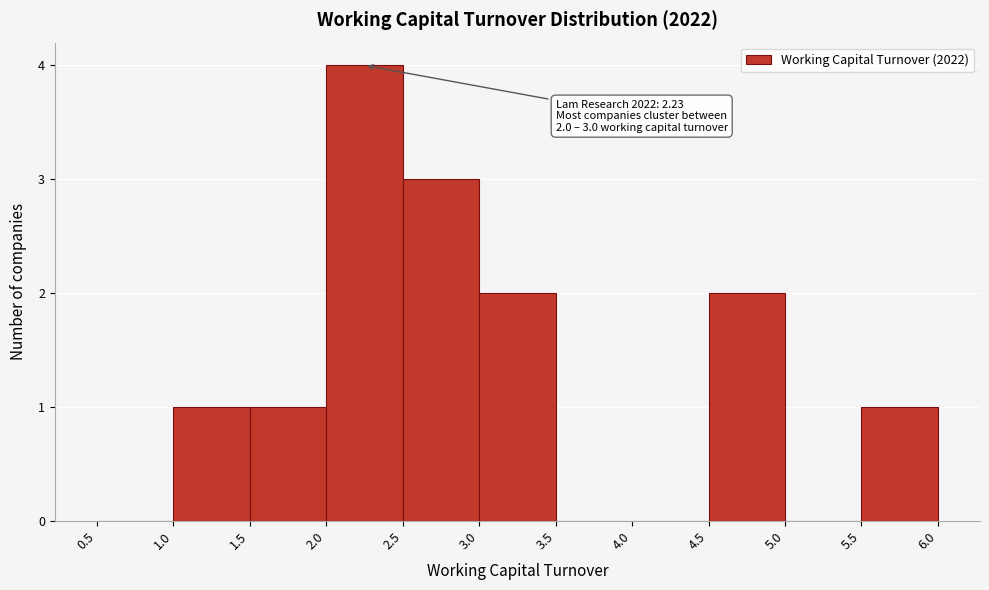

Over which range of the x-axis is the bar tallest?

2.0 to 2.5